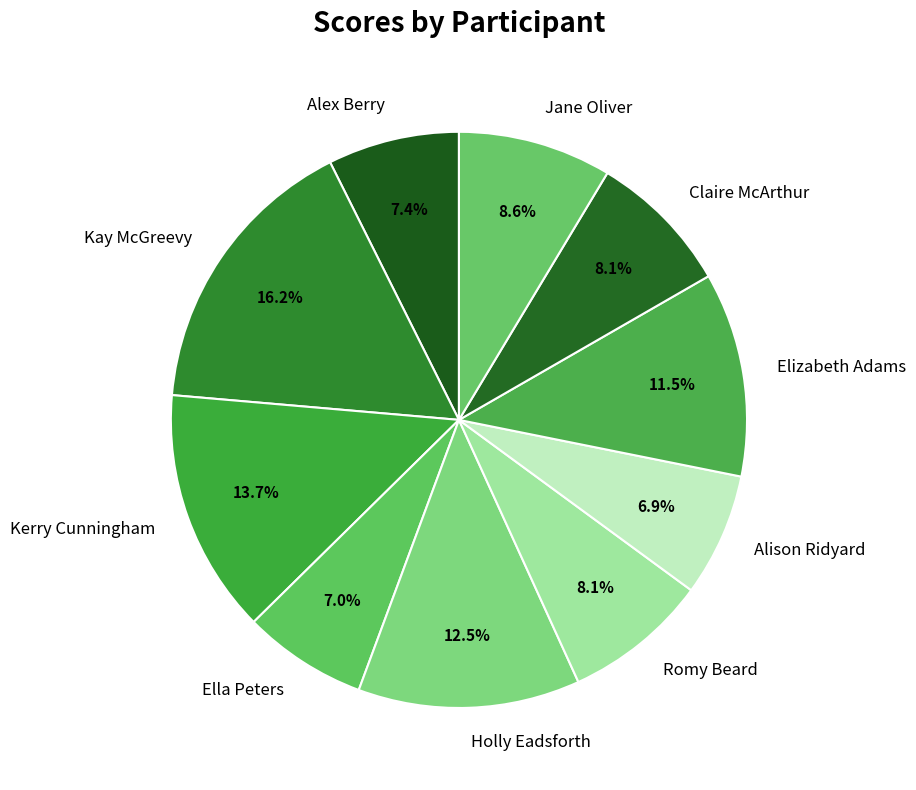

What is the ratio of the value at Jane Oliver to the value at Kerry Cunningham?

0.6